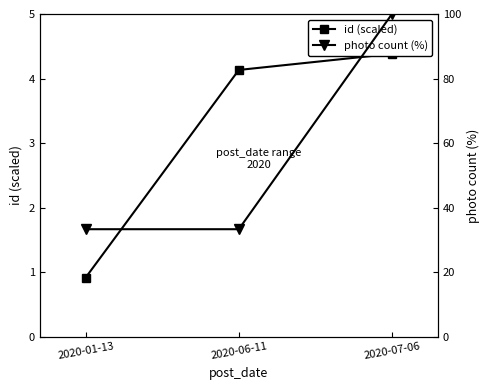

Read the id (scaled) value at 2020-01-13.

0.9